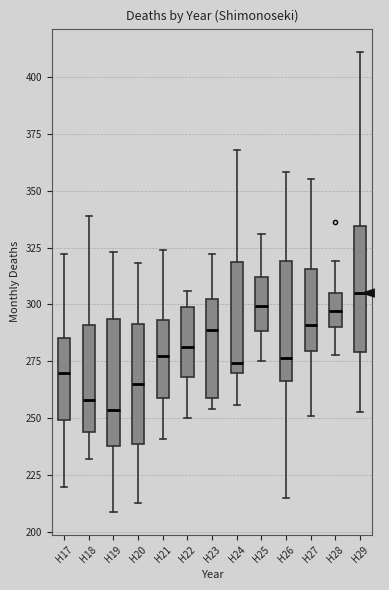

Which box has the highest median line?

H29